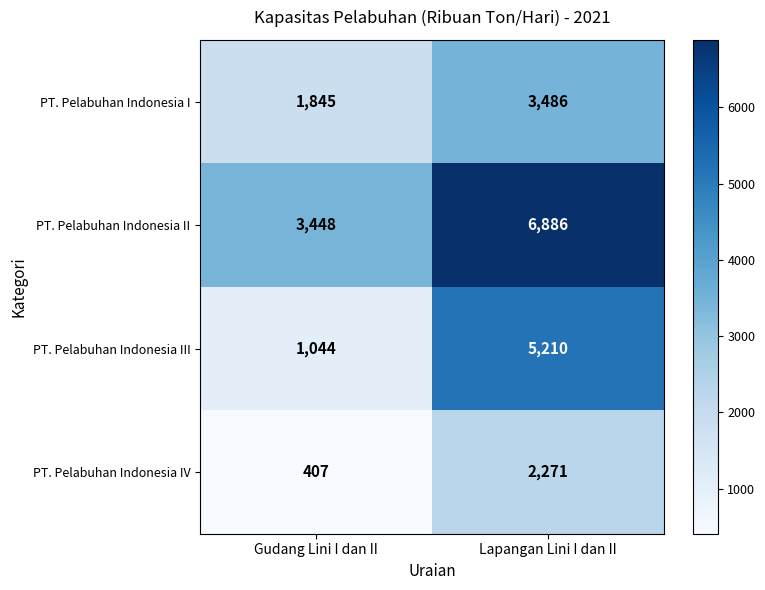

Which series has the largest total across all categories?

PT. Pelabuhan Indonesia II